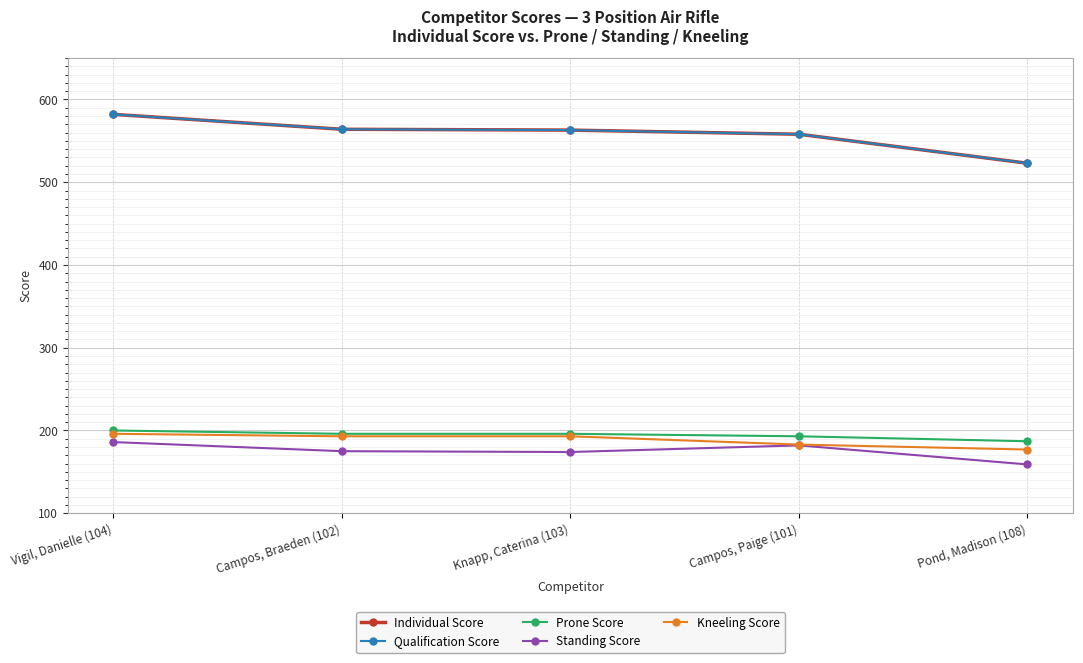

What is the average value of the Prone Score series?

194